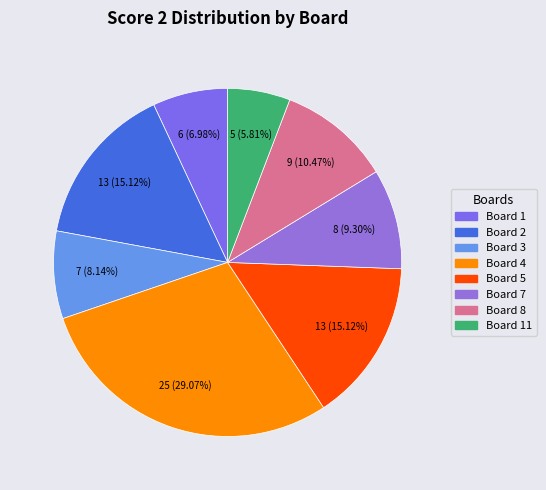

How many segments does this pie chart have?

8